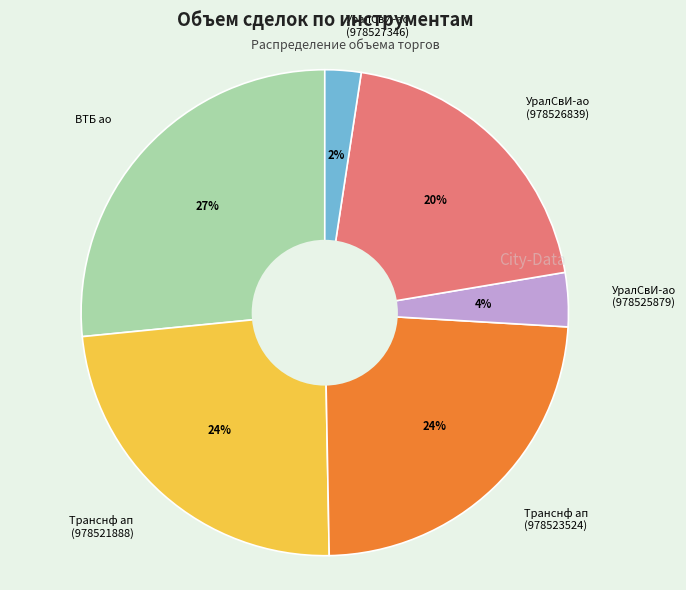

What percentage is the Транснф ап (978523524) slice, to the nearest percent?

24%